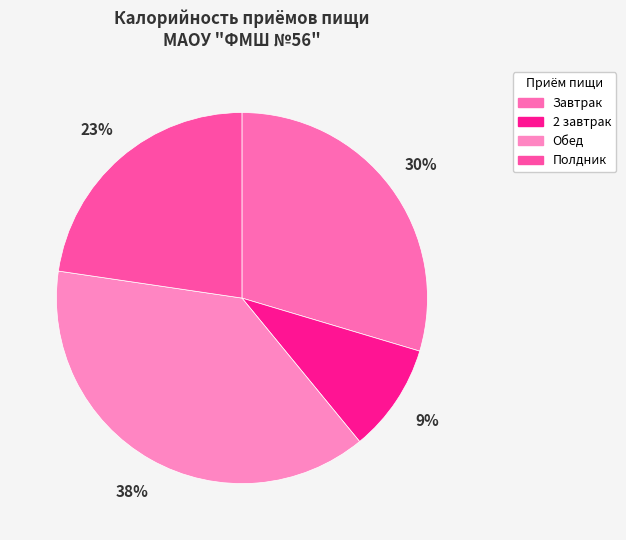

What is the ratio of the value at Обед to the value at Полдник?

1.7